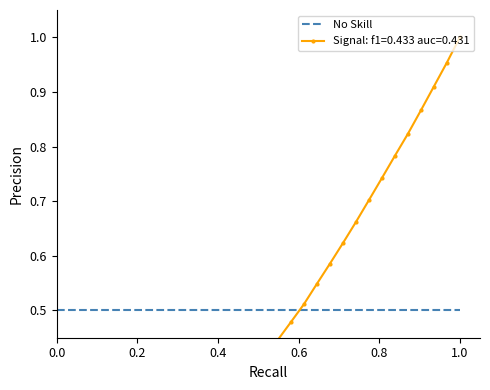

What is the greatest value displayed?

1.0